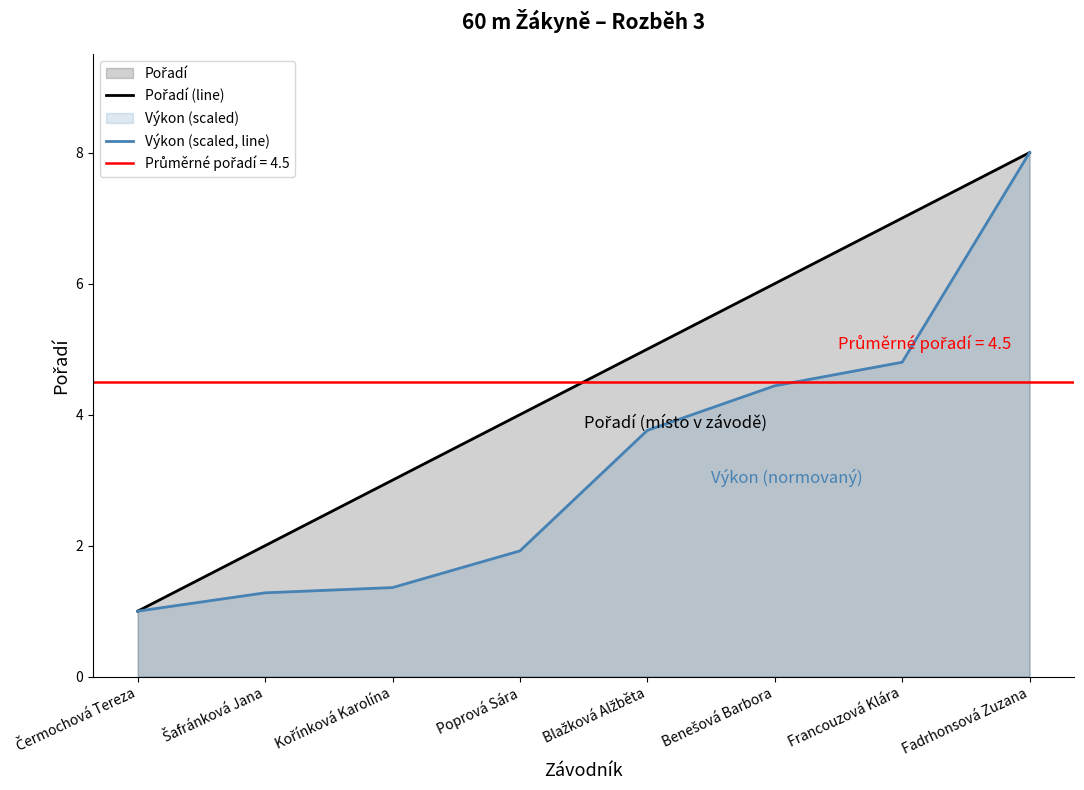

True or false: Pořadí (line) and Výkon (scaled, line) intersect in this chart.

False